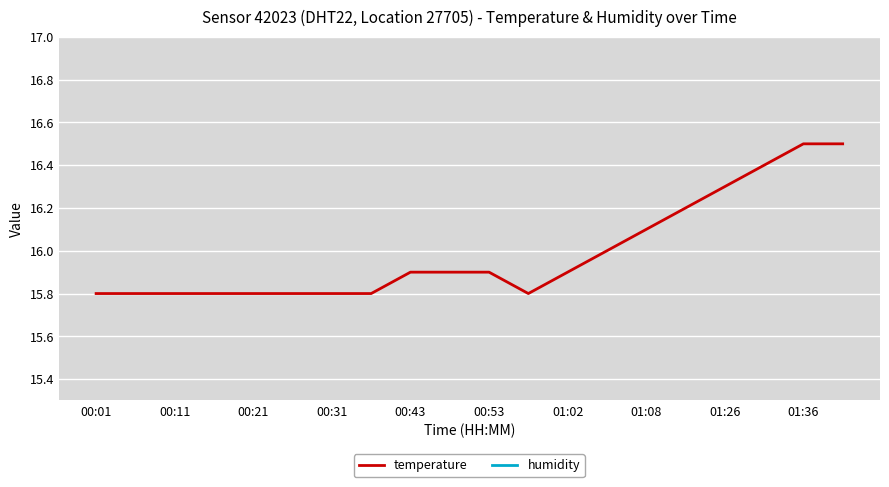

Rank the series at 19 from highest to lowest value.

humidity, temperature